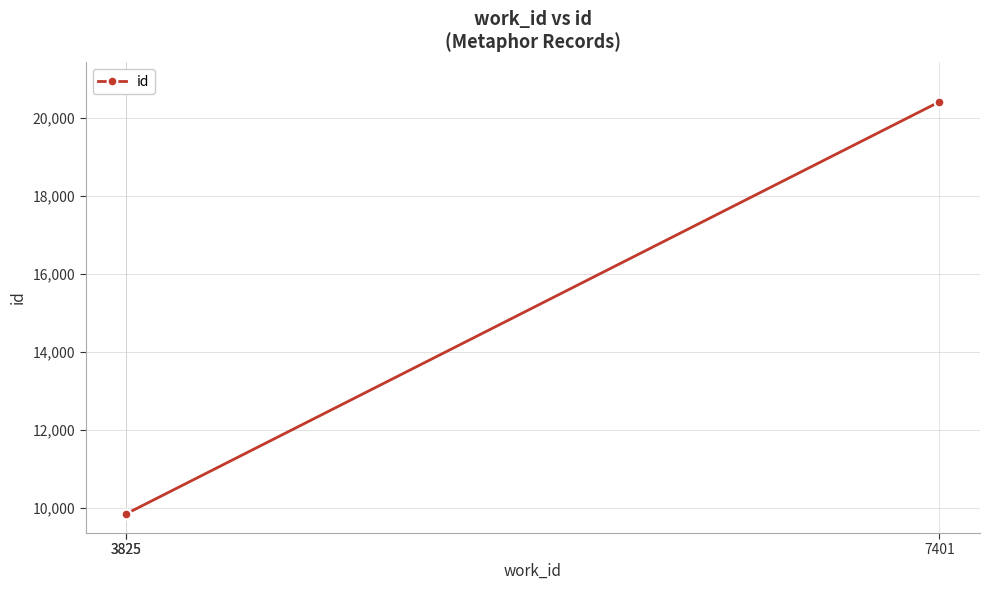

At which label is the value closest to 15135?

3825